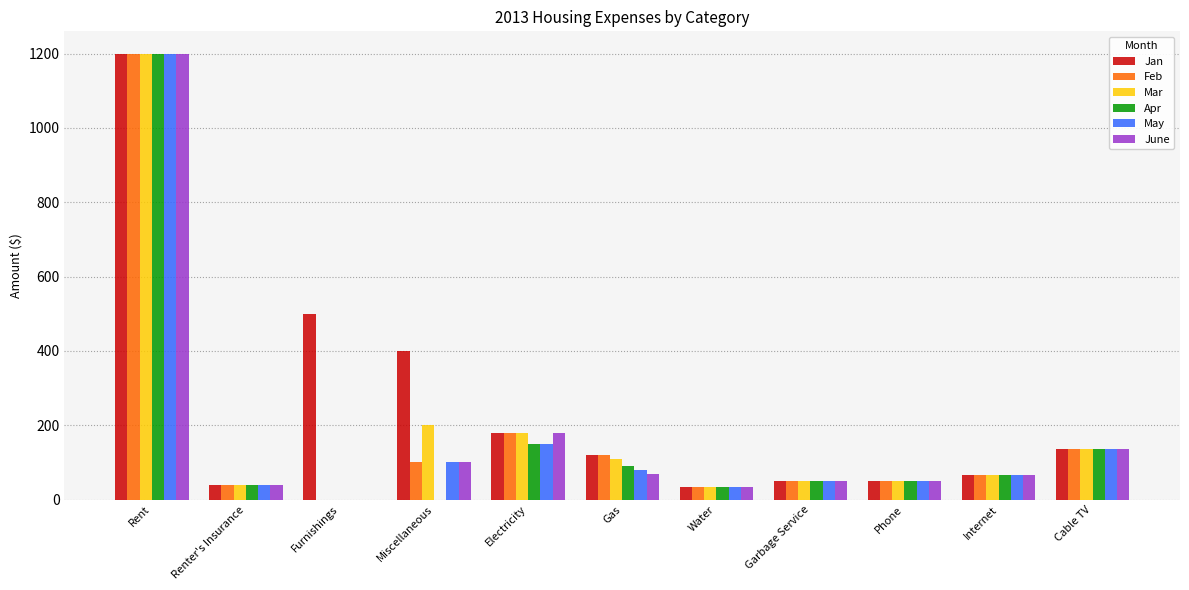

What is the sum of the June values at Garbage Service and Renter's Insurance?

90